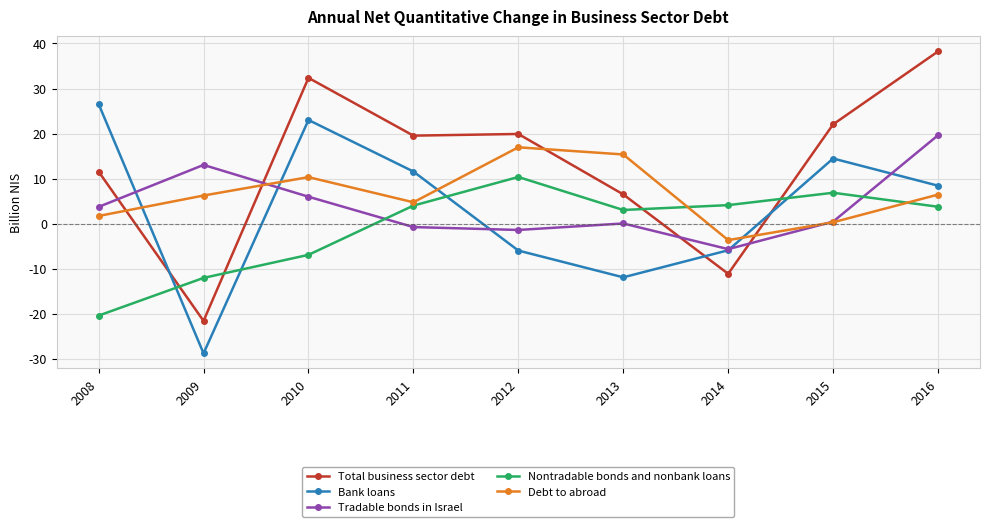

The Debt to abroad series shows -1.0 at 2014. True or false?

False